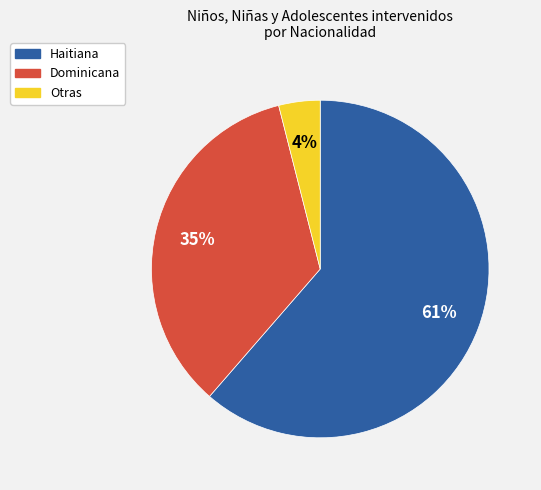

Which has a higher value, Haitiana or Otras?

Haitiana